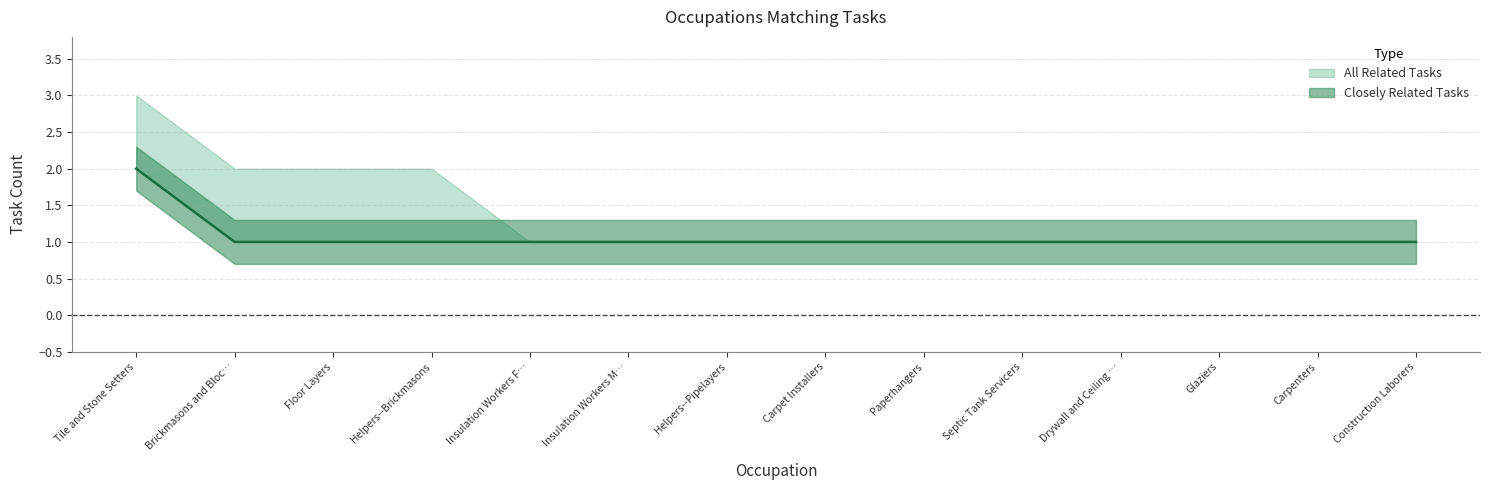

What is the average value?

1